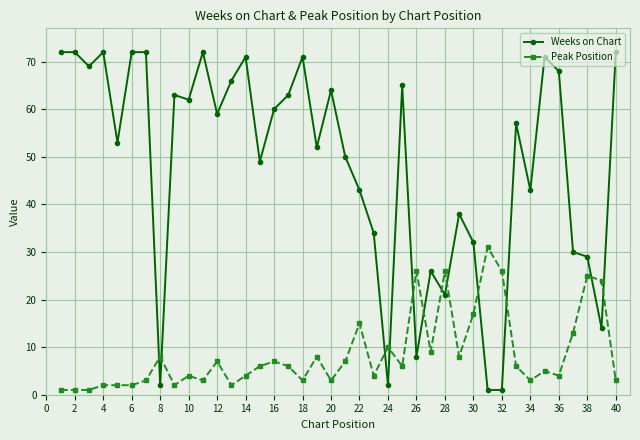

Which series has the widest spread of values?

Weeks on Chart